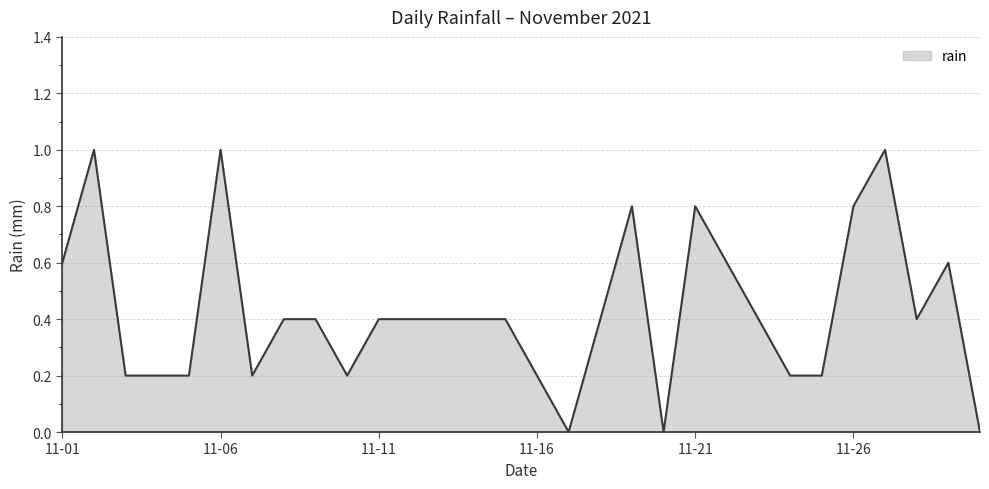

Count the number of categories in the chart.

30